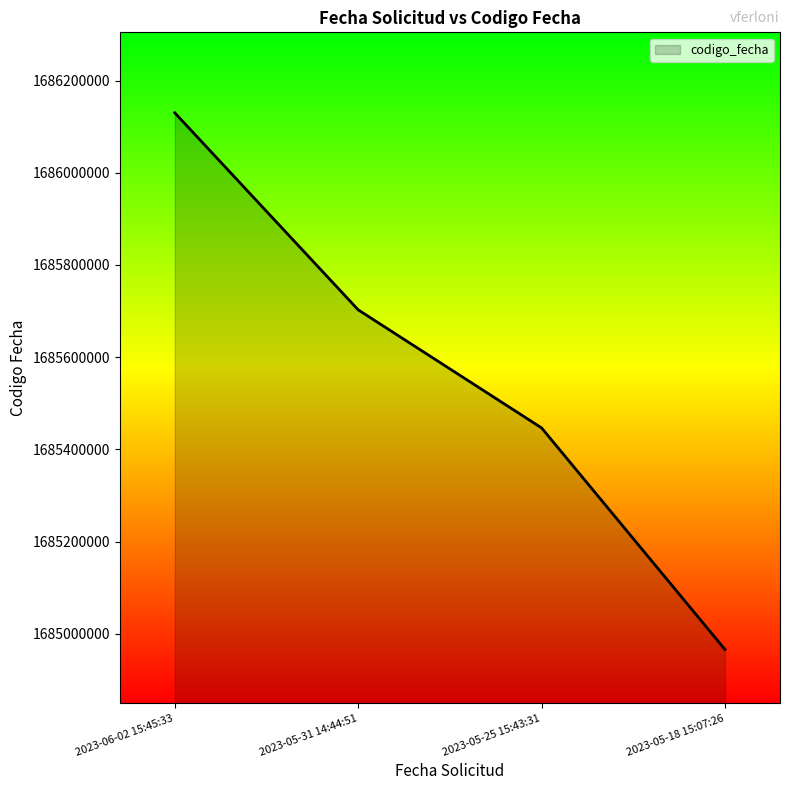

Count the number of data series in this chart.

1